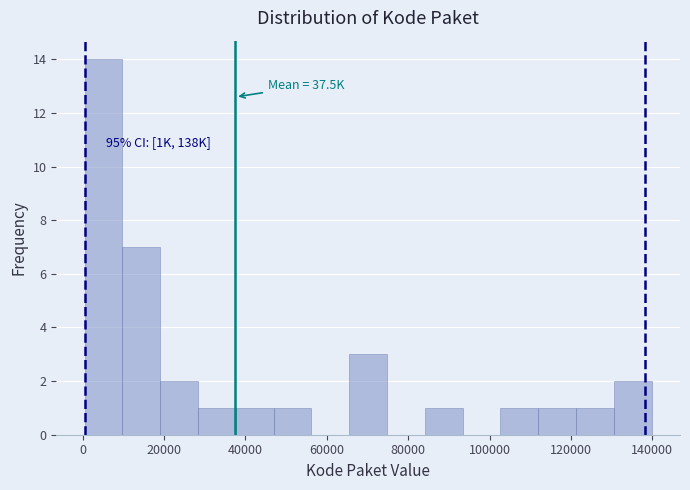

Which range on the x-axis has the tallest bar?

0 to 10000